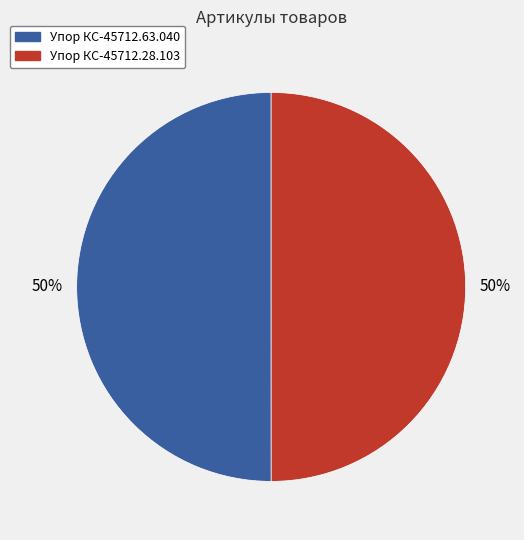

To the nearest percent, what portion does Упор КС-45712.63.040 represent?

50%